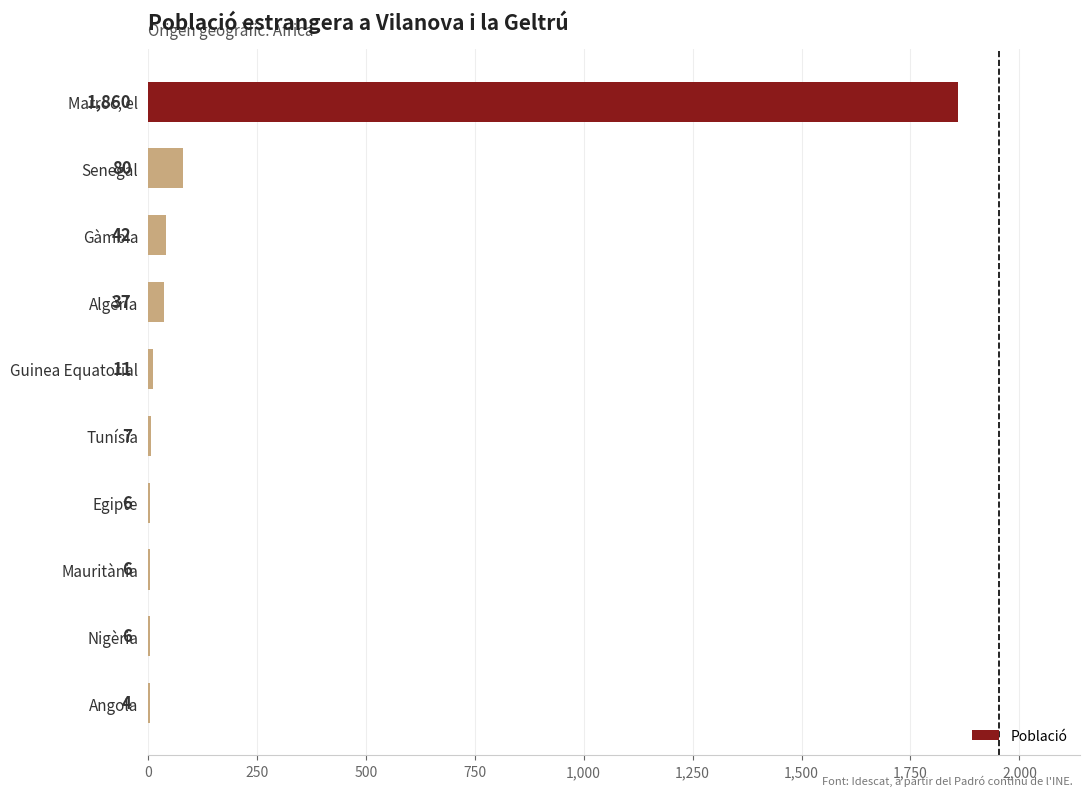

What is the change in value from Gàmbia to Nigèria?

-36